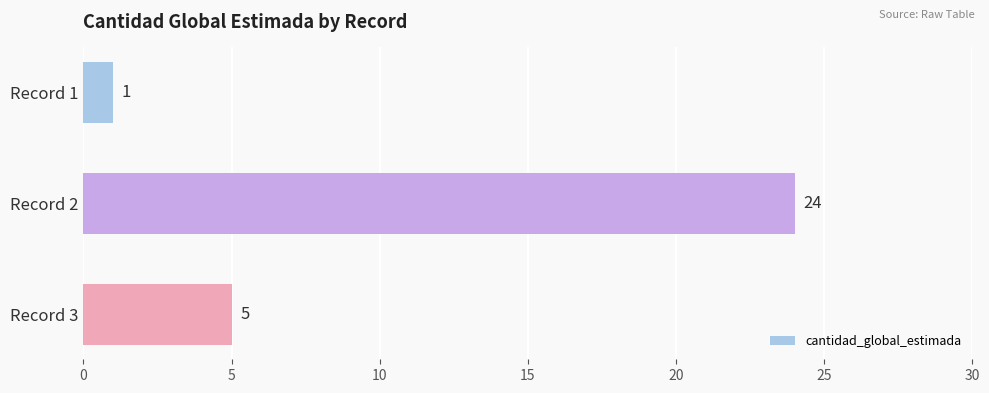

Count the values in the range 1 to 24.

3